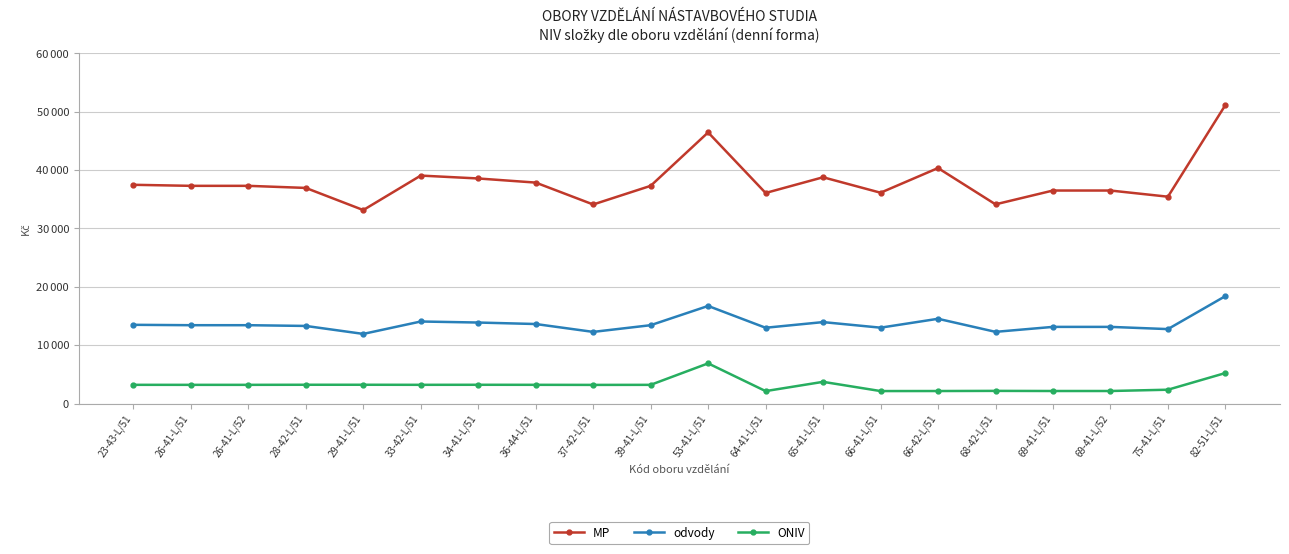

Which series has the largest total across all categories?

MP